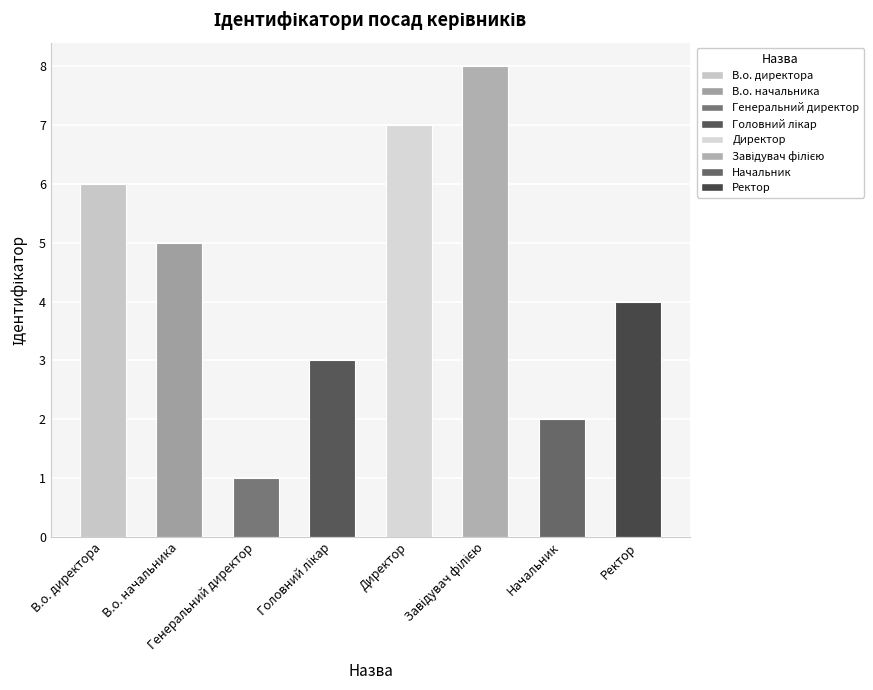

What is the maximum value shown in the chart?

8